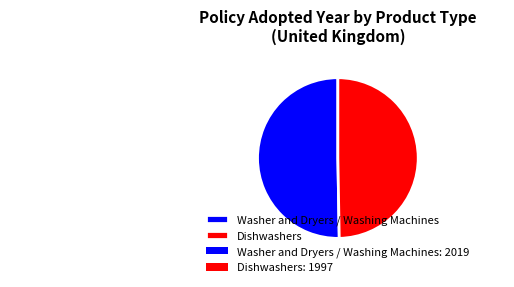

Count the number of slices in the pie.

2